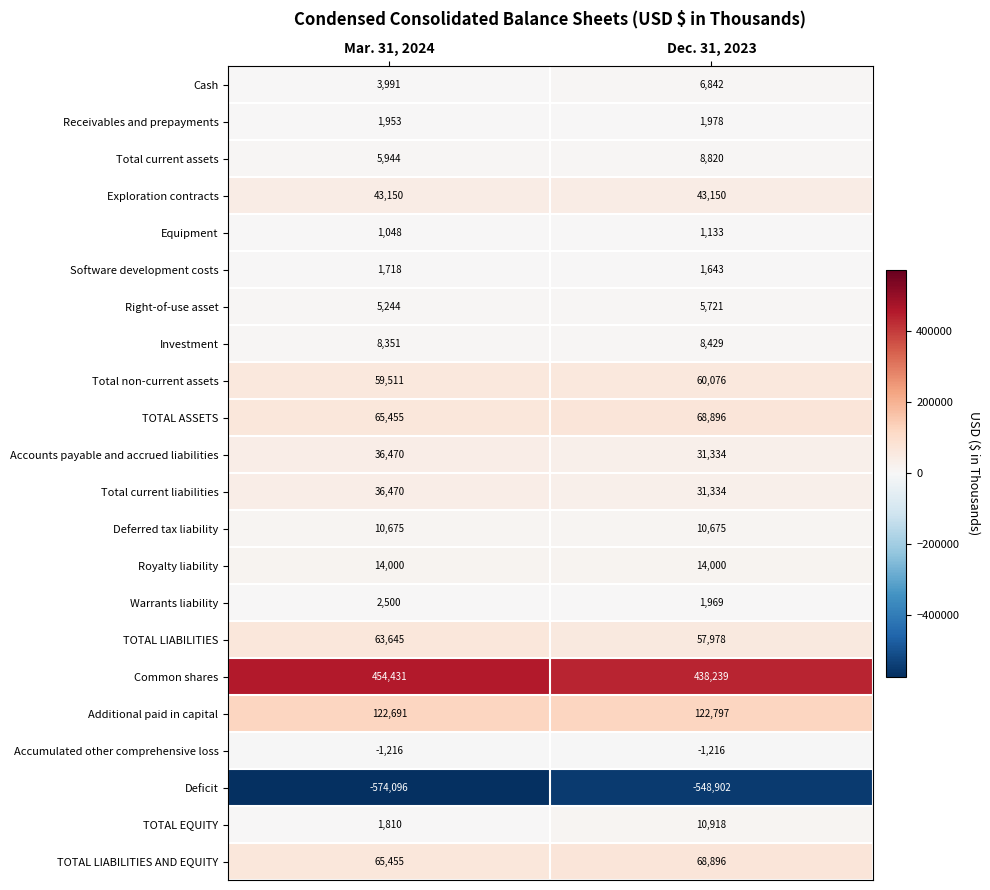

Is it true that TOTAL EQUITY equals 1247 at Mar. 31, 2024?

False